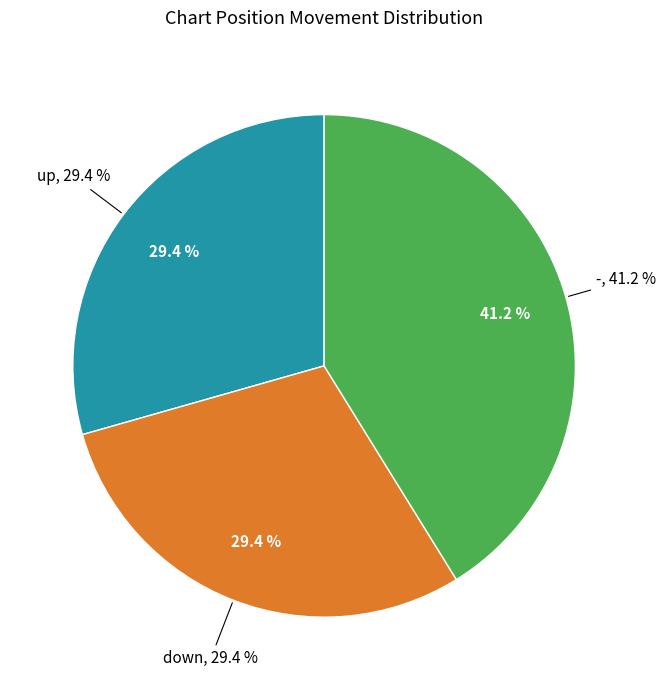

To the nearest percent, what percentage of the pie is up?

29%